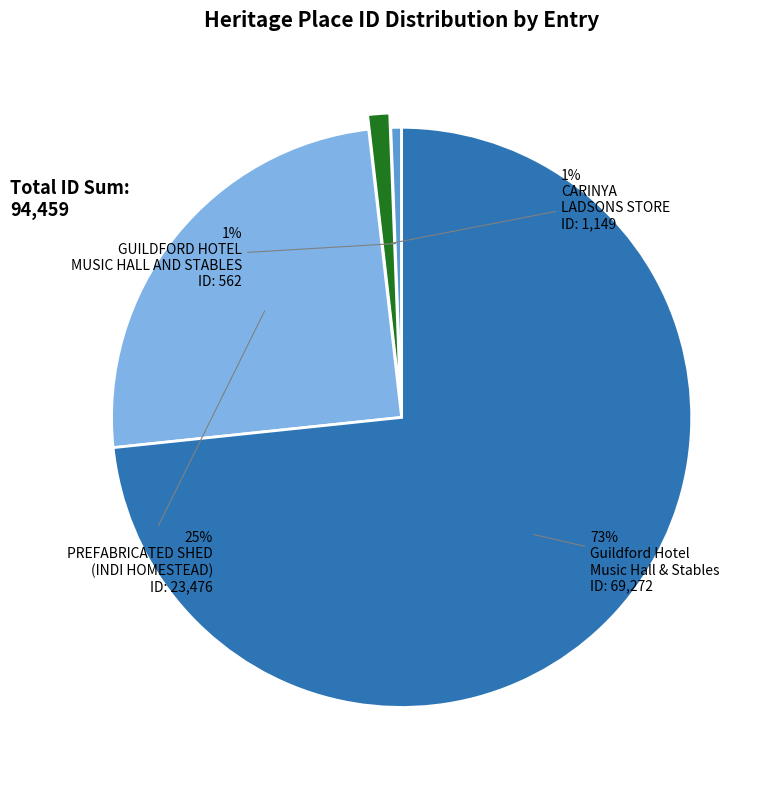

To the nearest percent, what is the average slice percentage?

25%